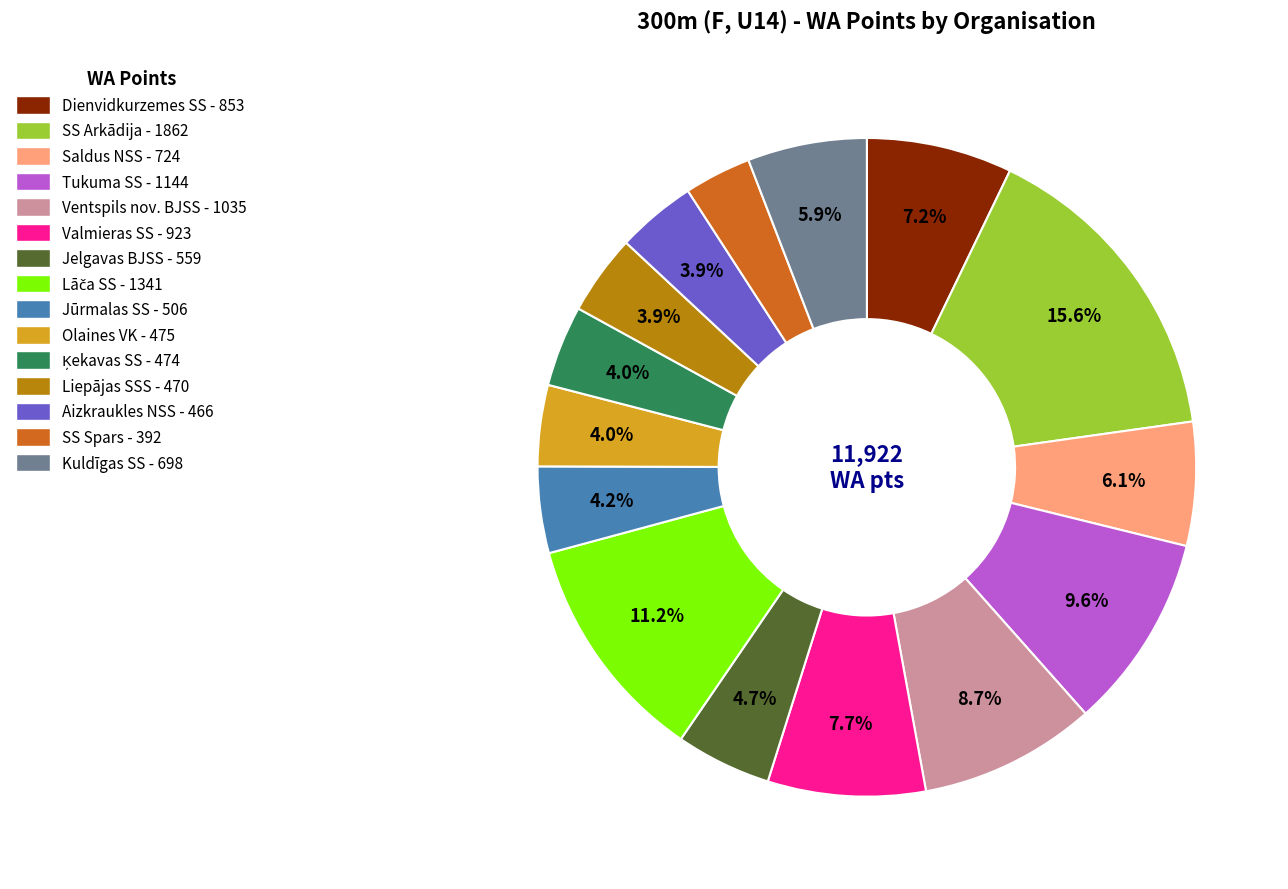

Is the sum of Kuldīgas SS and Tukuma SS greater than half?

No